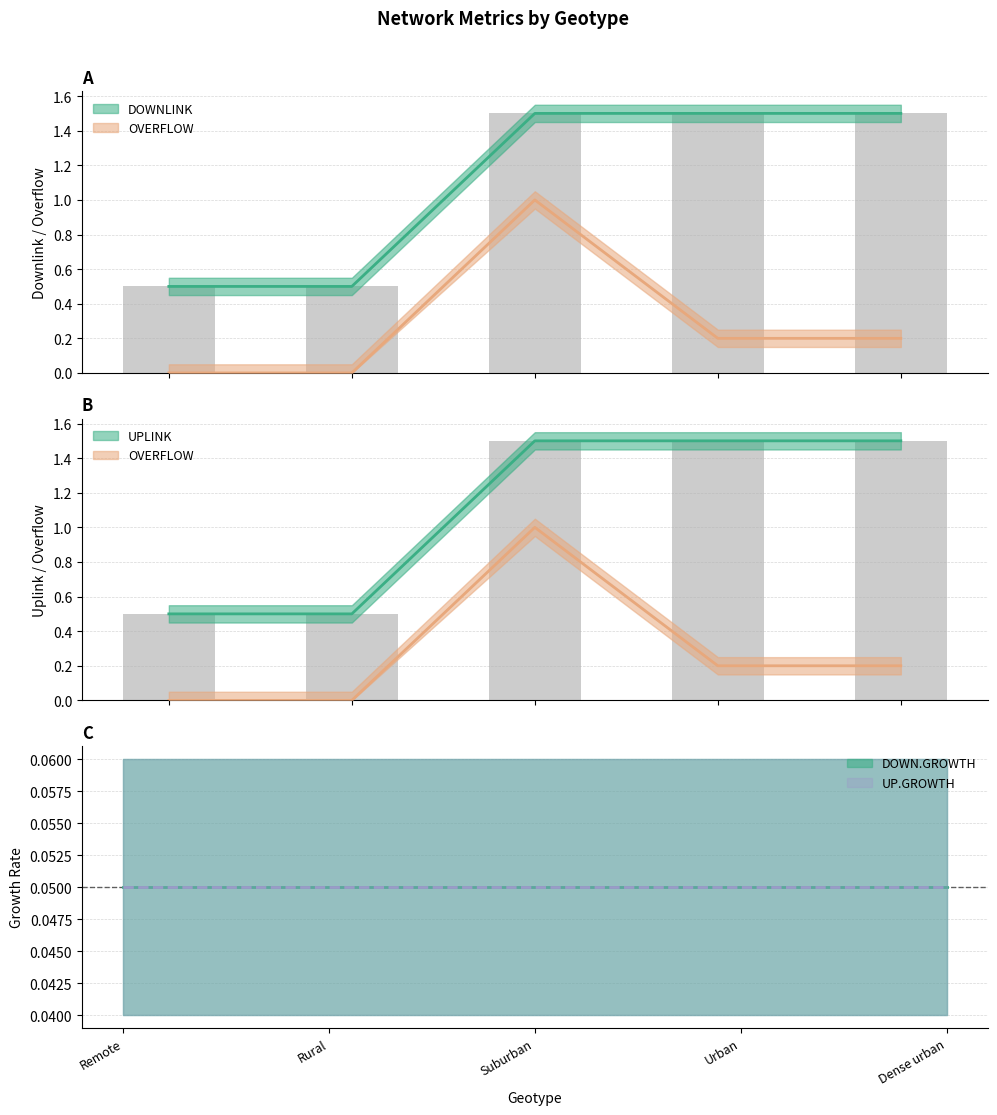

Between Rural and Urban, which series saw the biggest shift?

DOWNLINK